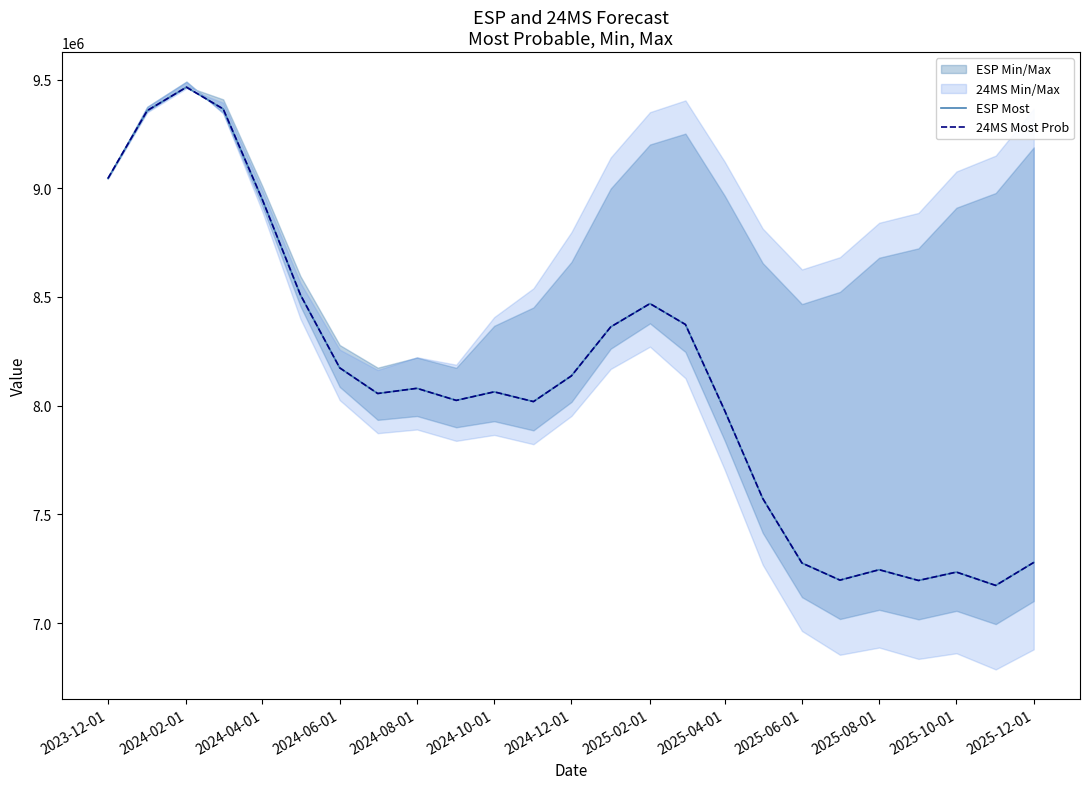

How many values in the ESP Most series exceed 8063560?

12